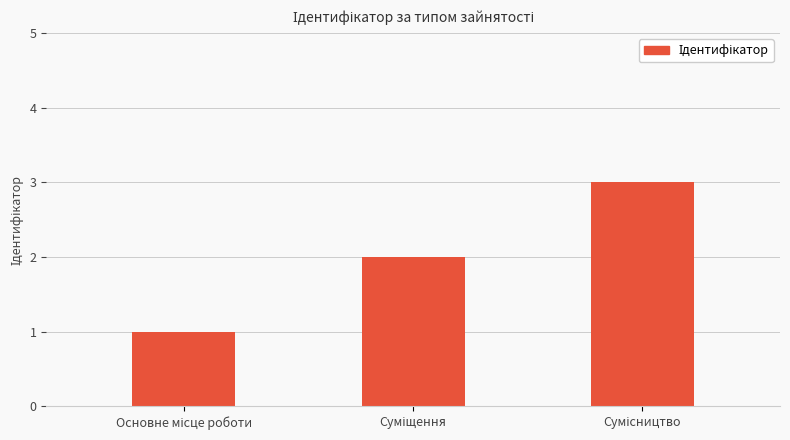

Reading left to right, transcribe all the data shown in this chart.

1	2	3